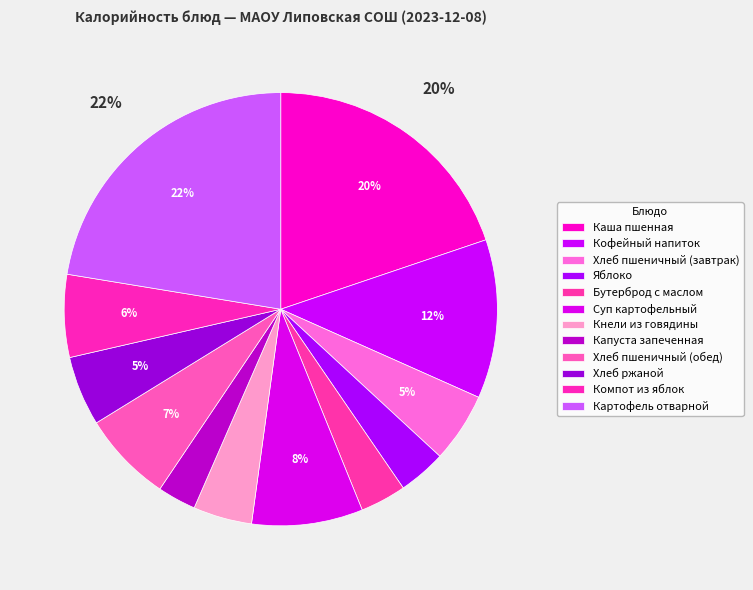

What percentage do Суп картофельный and Компот из яблок together represent?

14.5%